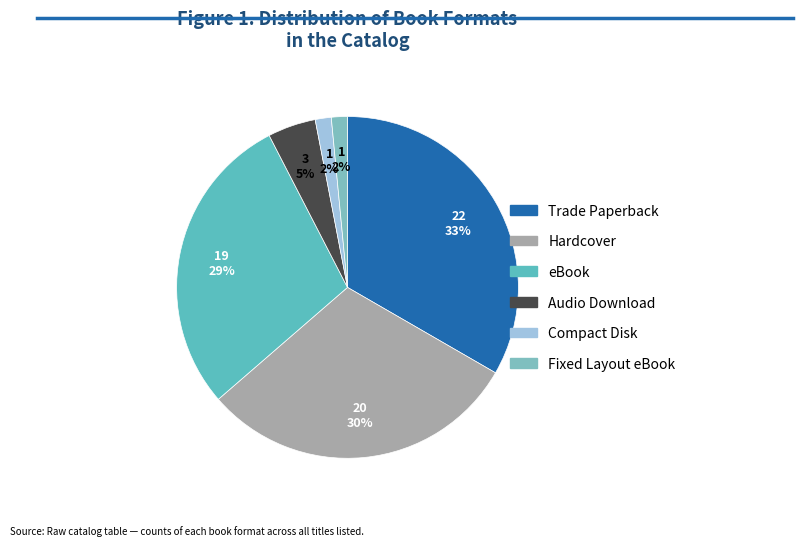

Is there a majority slice in this chart?

No